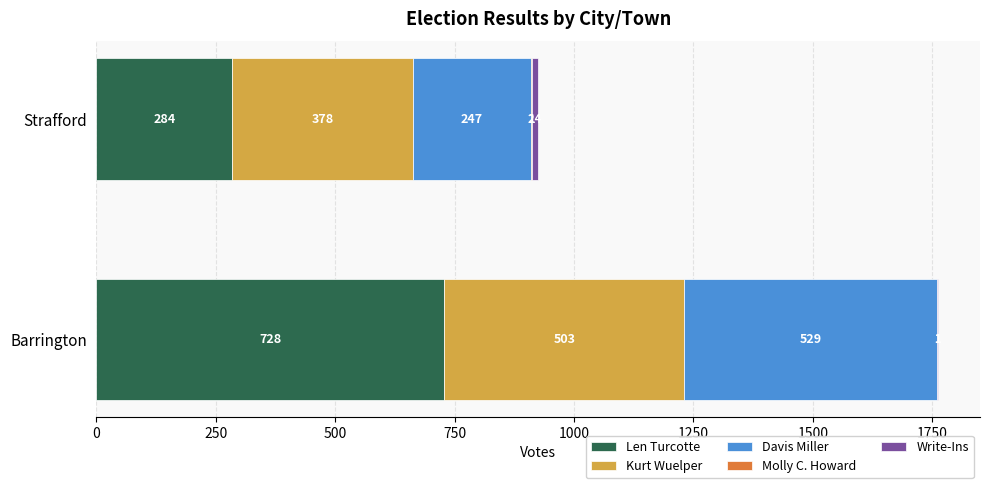

What is the highest value of the Len Turcotte series?

728